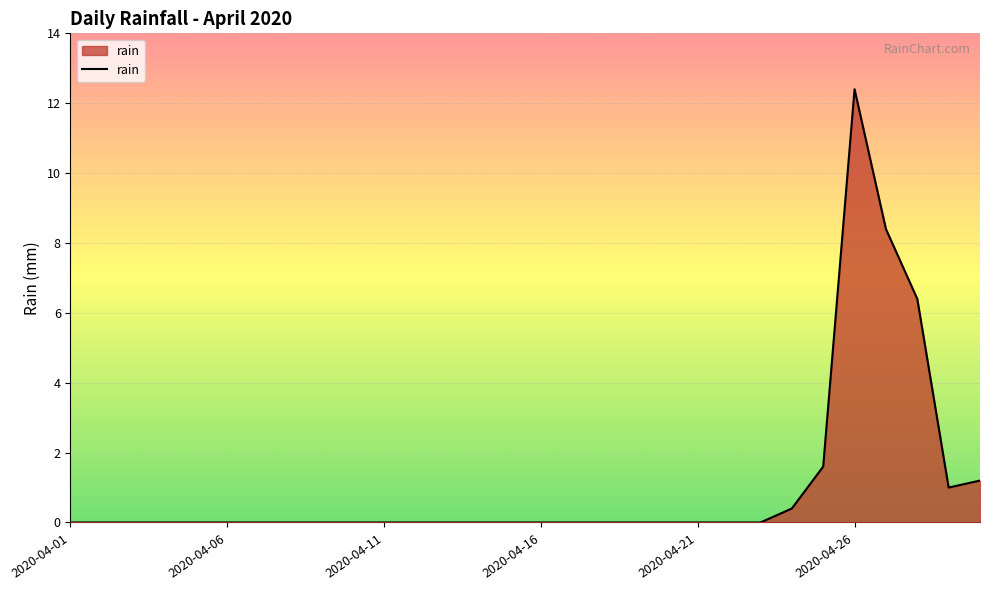

What is the greatest value displayed?

12.4